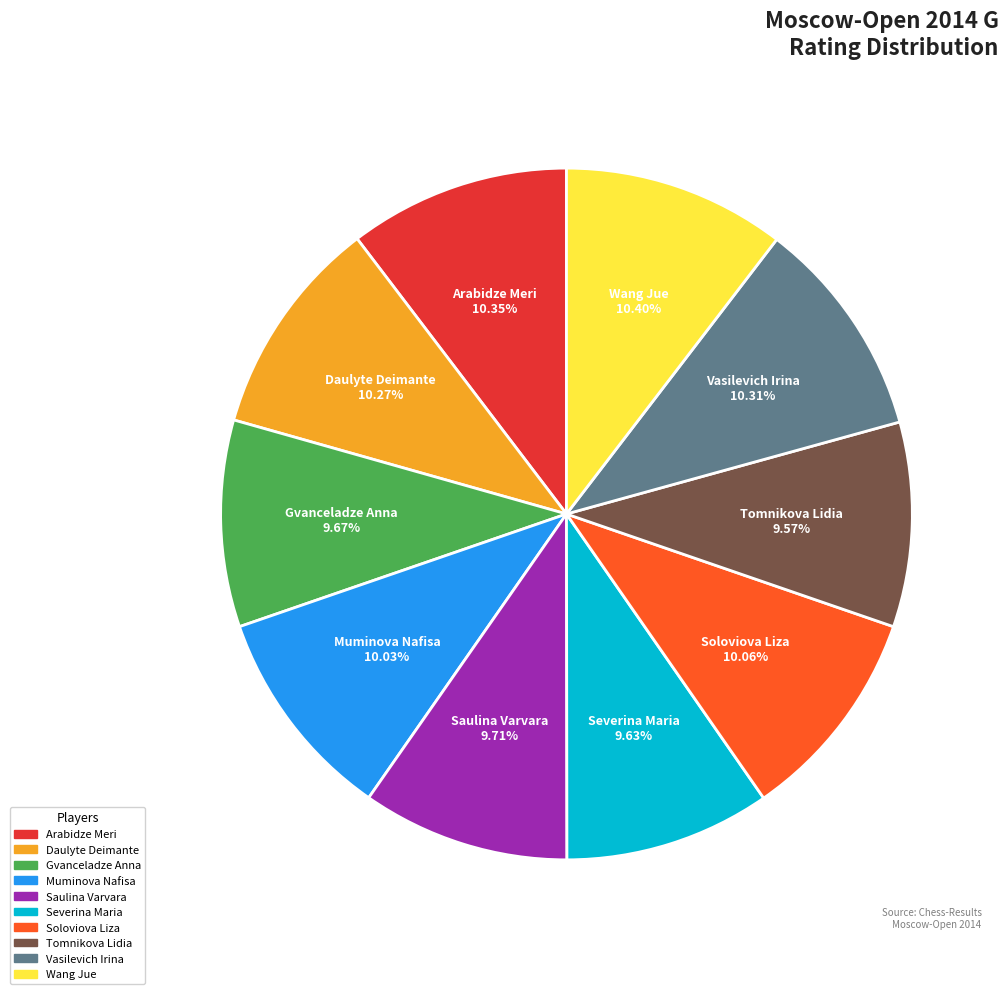

How many segments does this pie chart have?

10